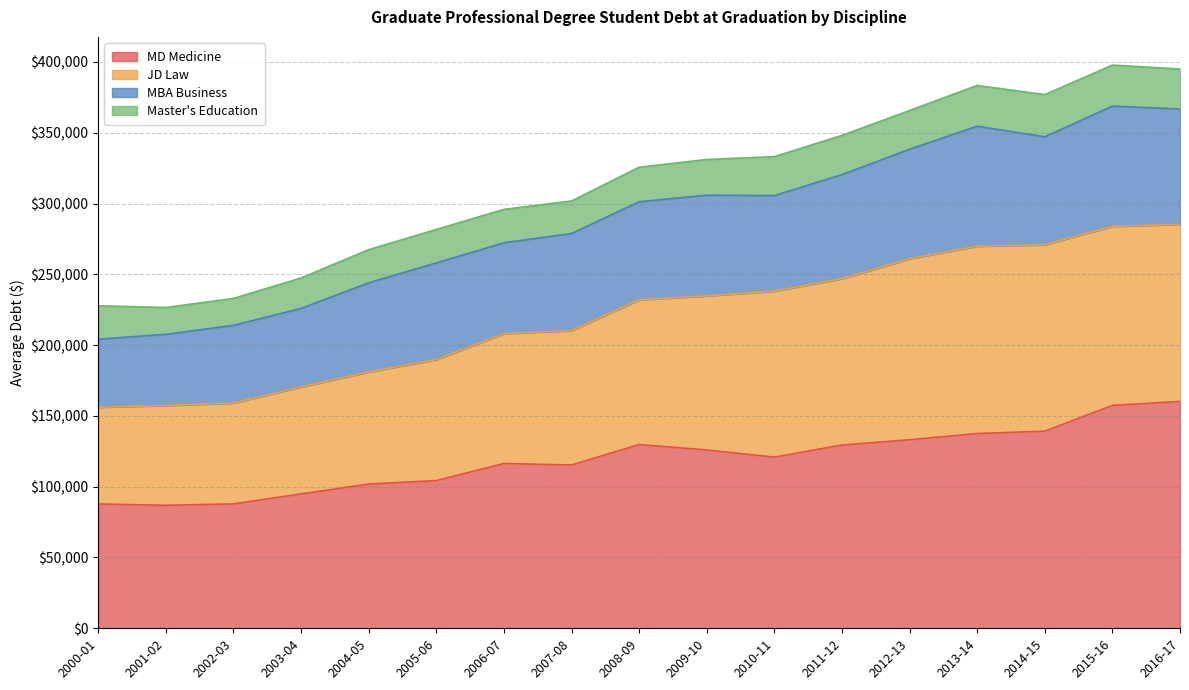

Which has a higher value, 2002-03 or 2007-08?

2007-08